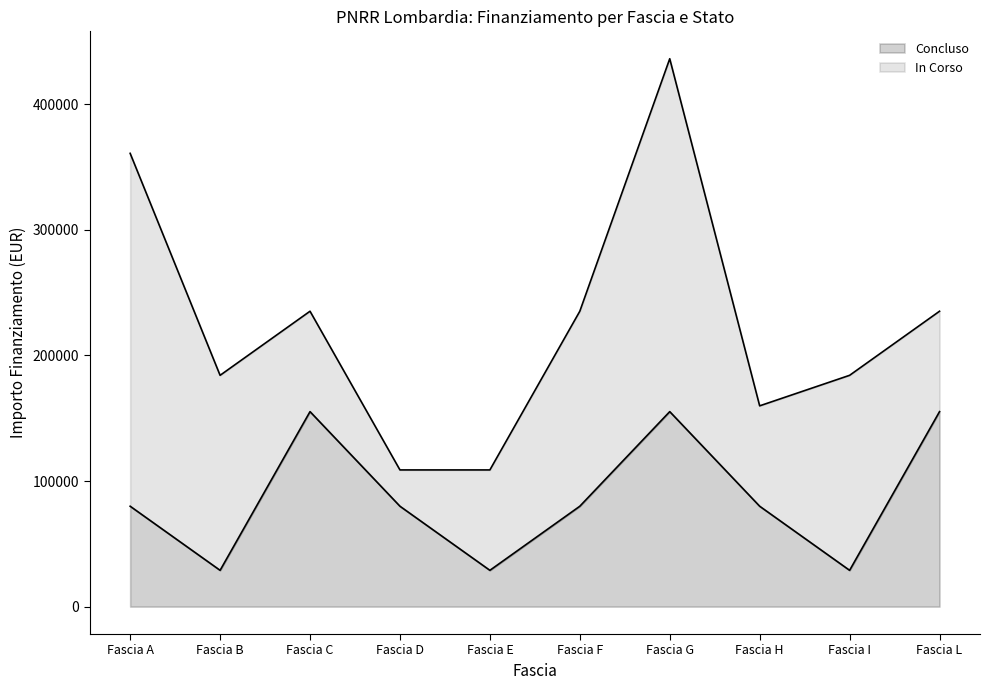

True or false: 1.3 and 1.1 intersect in this chart.

False